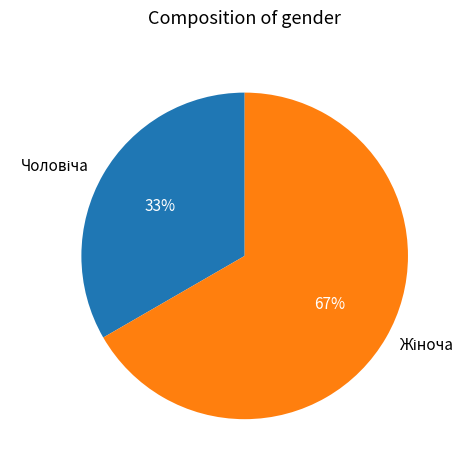

Is there a majority slice in this chart?

Yes